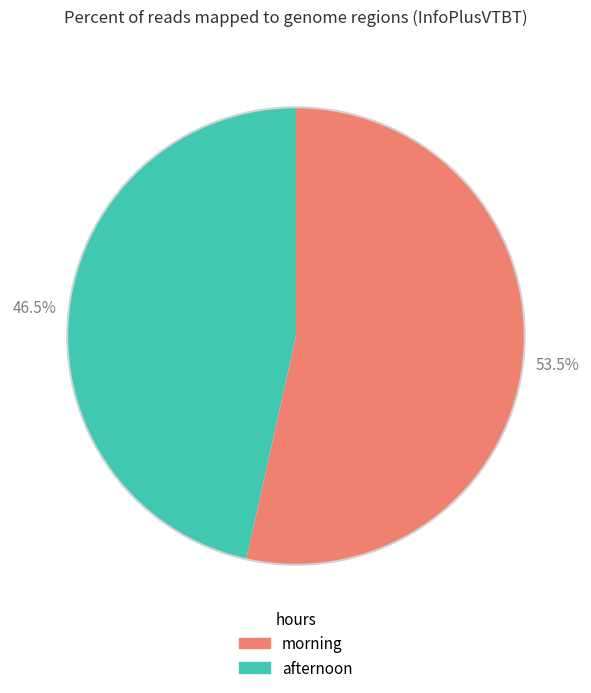

Is there a majority slice in this chart?

Yes